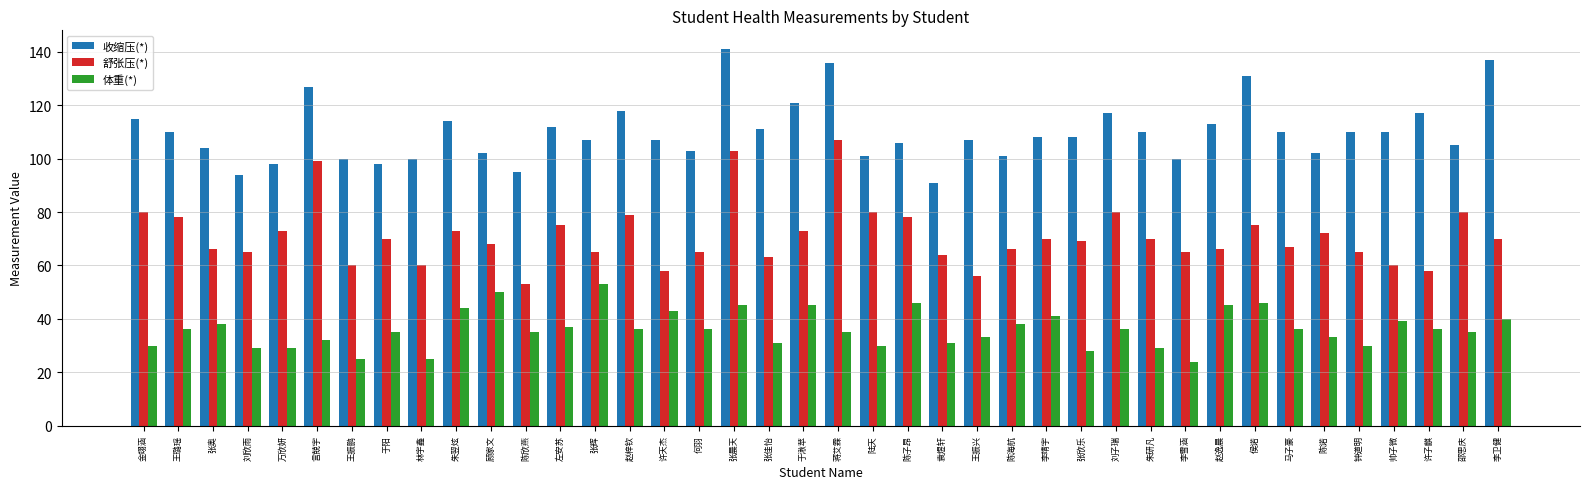

What is the label of the 26th bar from the right?

赵梓钦